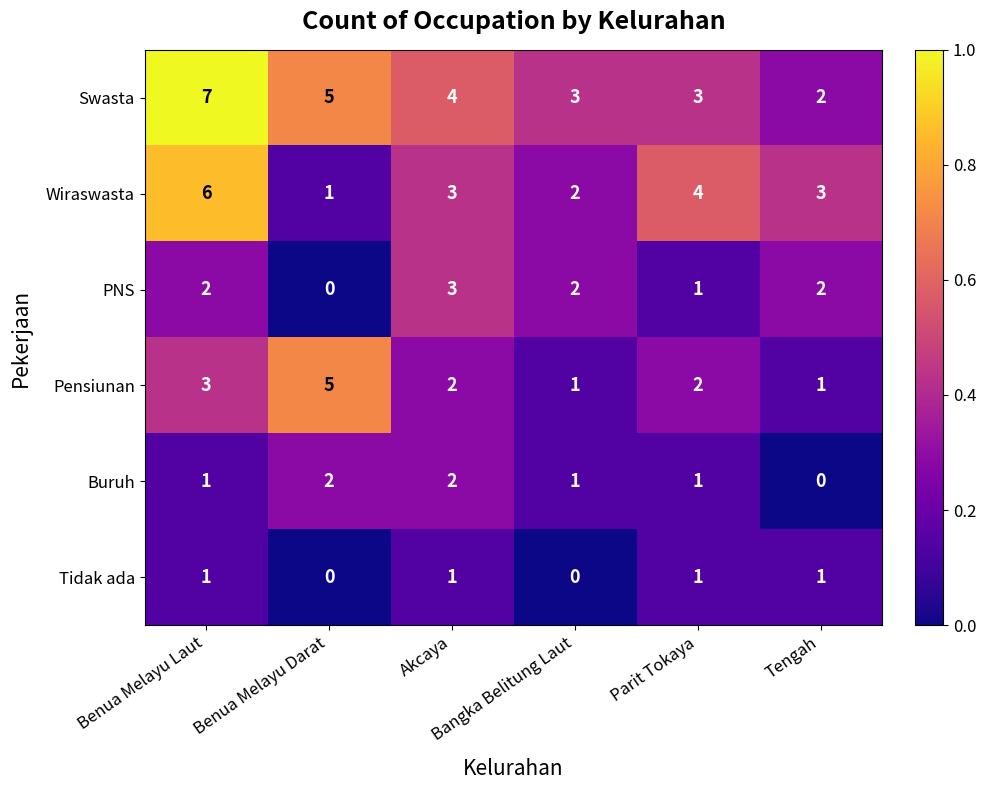

What is the highest value of the Wiraswasta series?

6